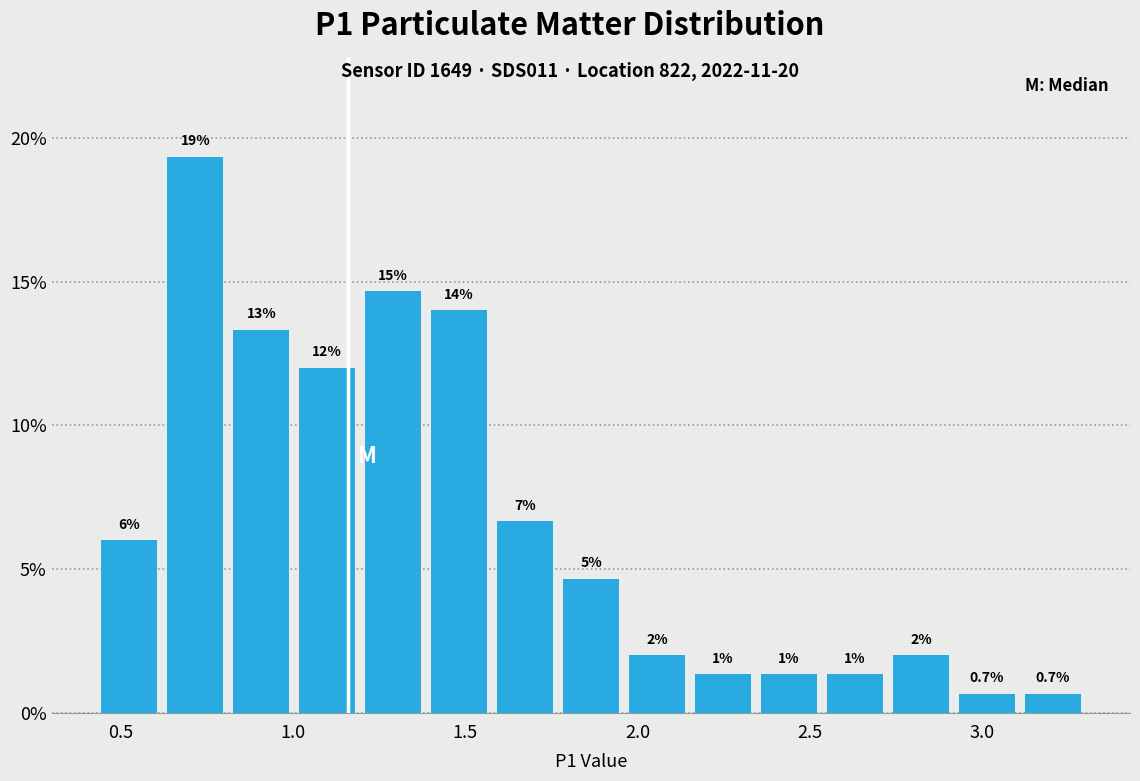

Read against the x-axis, roughly where is the centre of the tallest bar?

0.70